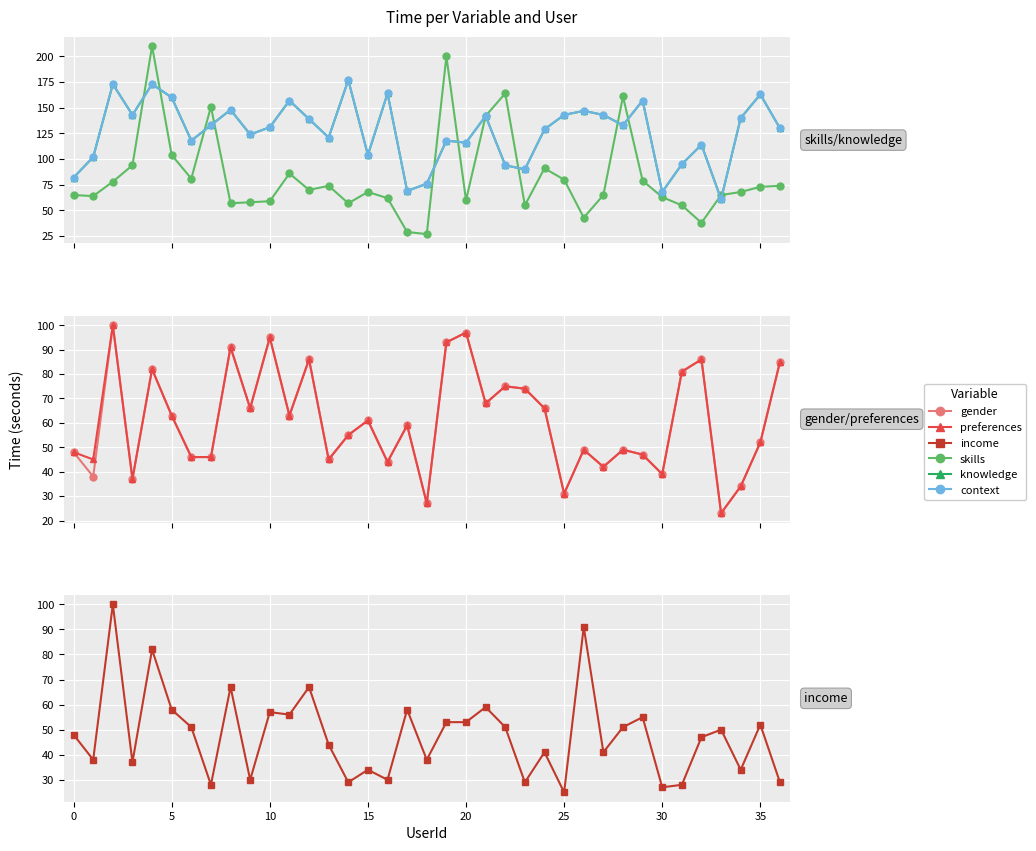

Reading right to left, what are all the values shown in this chart?

skills: 74	73	68	65	38	55	63	79	161	65	43	80	91	55	164	142	60	200	27	29	62	68	57	74	70	86	59	58	57	151	81	104	210	94	78	64	65
knowledge: 130	163	140	61	114	95	68	157	133	143	147	143	129	90	94	142	116	118	76	69	164	104	177	121	139	157	131	124	148	133	118	160	173	143	173	102	82
context: 130	163	140	61	114	95	68	157	133	143	147	143	129	90	94	142	116	118	76	69	164	104	177	121	139	157	131	124	148	133	118	160	173	143	173	102	82
gender: 85	52	34	23	86	81	39	47	49	42	49	31	66	74	75	68	97	93	27	59	44	61	55	45	86	63	95	66	91	46	46	63	82	37	100	38	48
preferences: 85	52	34	23	86	81	39	47	49	42	49	31	66	74	75	68	97	93	27	59	44	61	55	45	86	63	95	66	91	46	46	63	82	37	100	45	48
income: 29	52	34	50	47	28	27	55	51	41	91	25	41	29	51	59	53	53	38	58	30	34	29	44	67	56	57	30	67	28	51	58	82	37	100	38	48